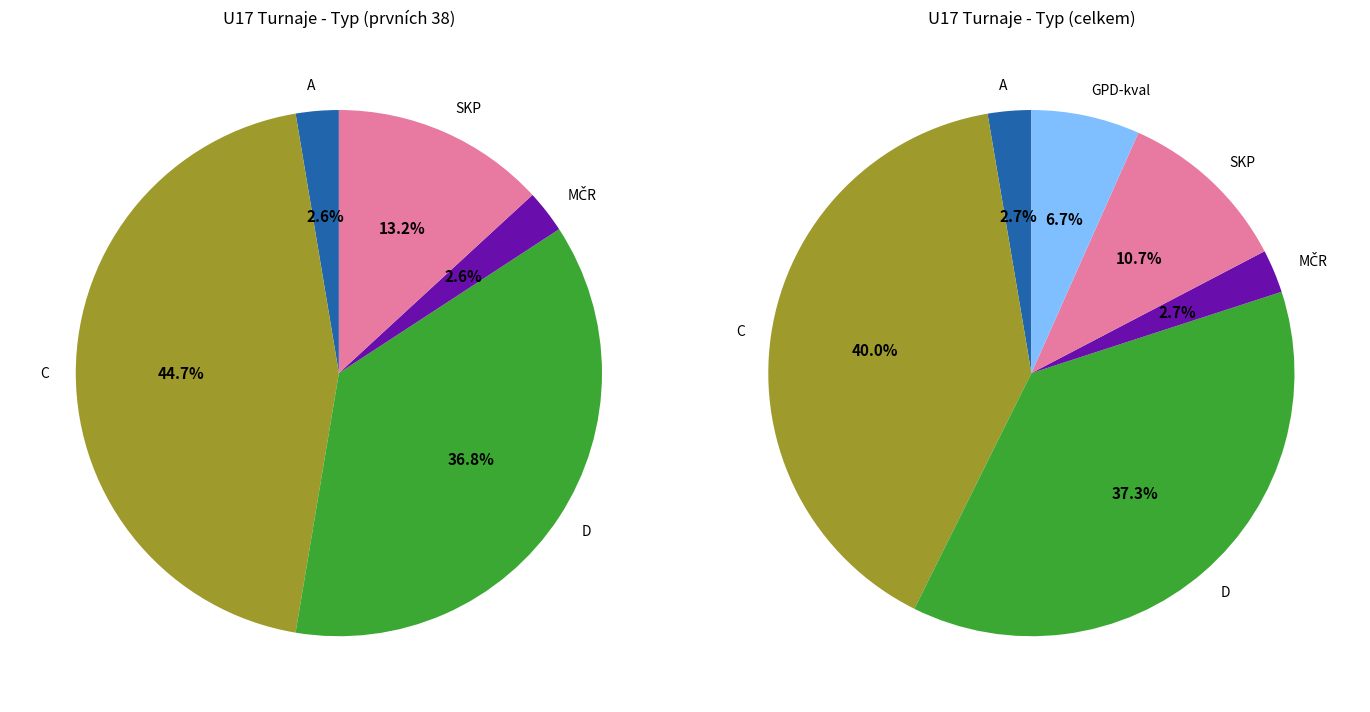

Count the number of slices in the pie.

6